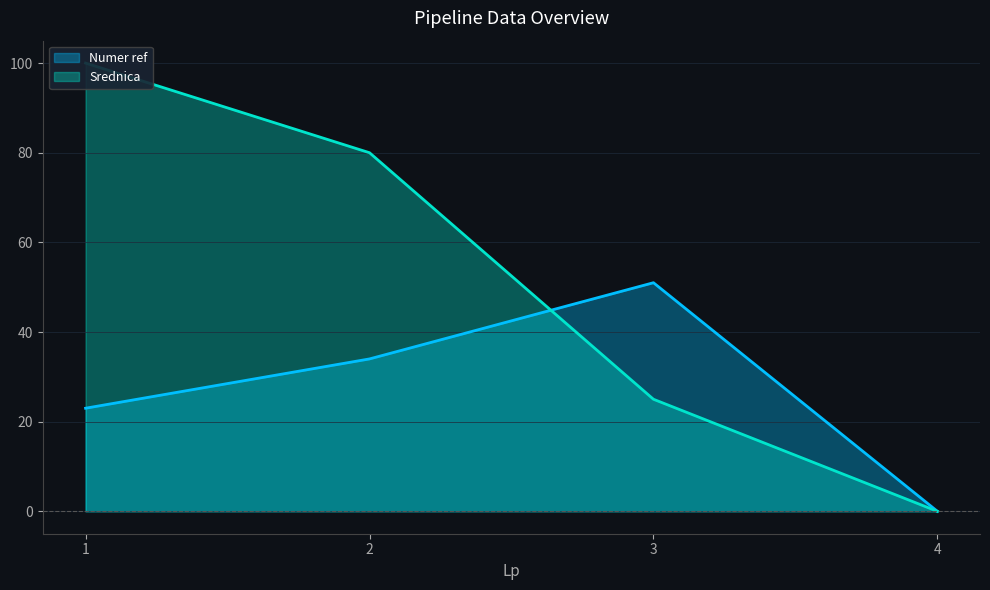

What is the sum of the Srednica values at 2 and 1?

180